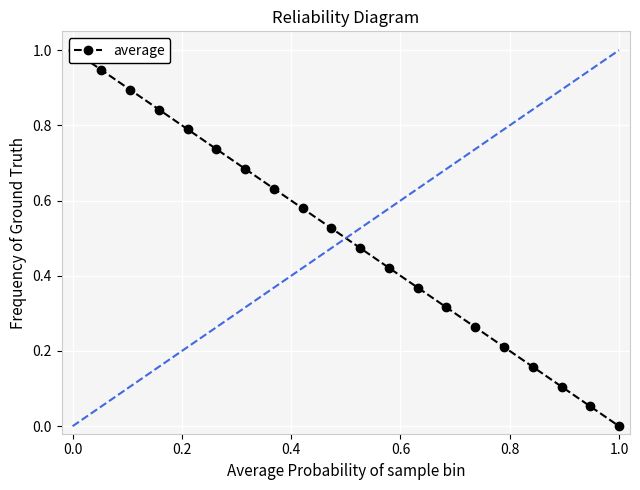

Reading left to right, transcribe all the data shown in this chart.

1.0	0.9	0.9	0.8	0.8	0.7	0.7	0.6	0.6	0.5	0.5	0.4	0.4	0.3	0.3	0.2	0.2	0.1	0.1	0.0